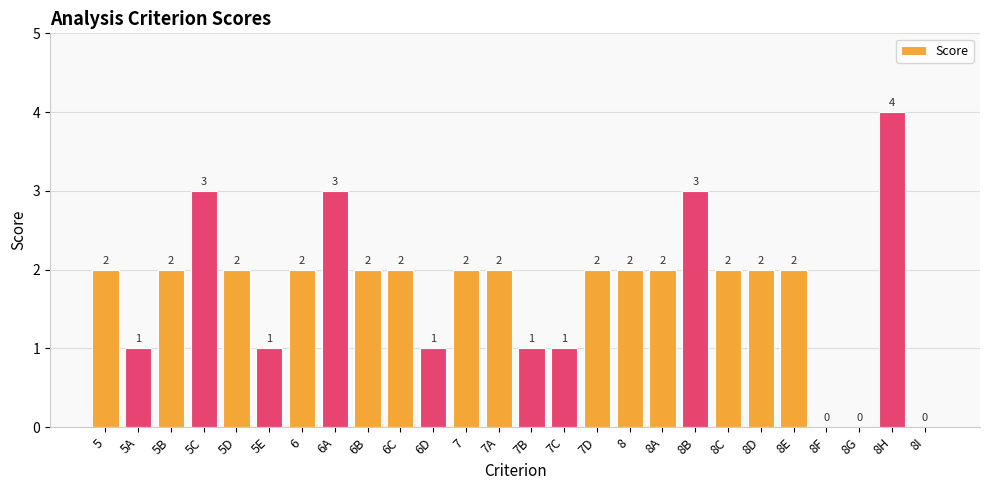

At which category does the chart reach its peak across all series?

8H